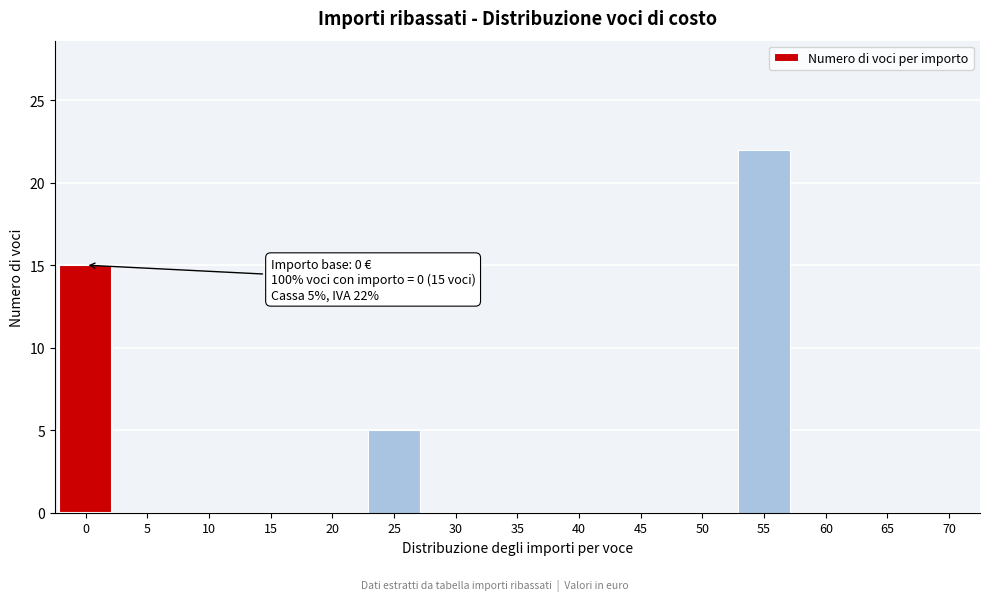

Reading left to right, transcribe all the data shown in this chart.

0=15	5=0	10=0	15=0	20=0	25=5	30=0	35=0	40=0	45=0	50=0	55=22	60=0	65=0	70=0